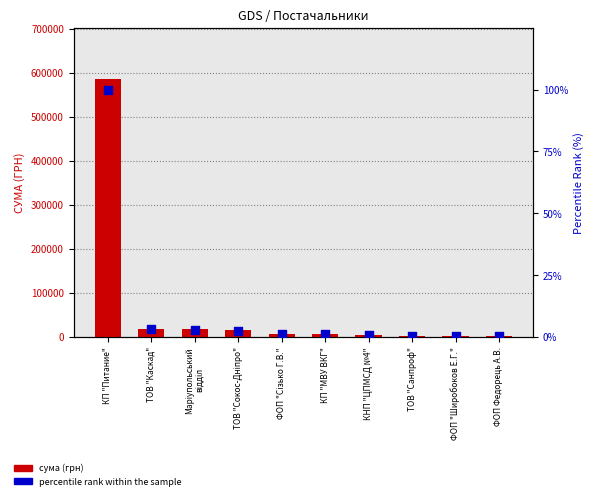

Which series contains the lowest Y value?

percentile rank within the sample